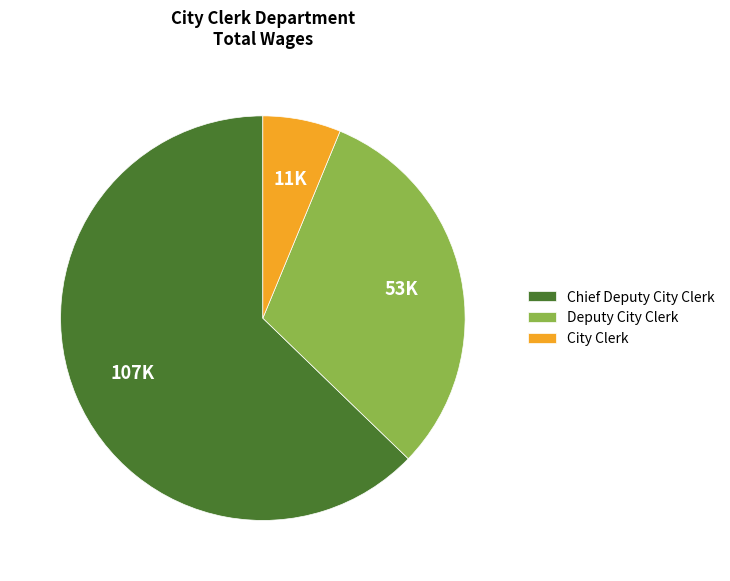

Is the sum of City Clerk and Deputy City Clerk greater than half?

No